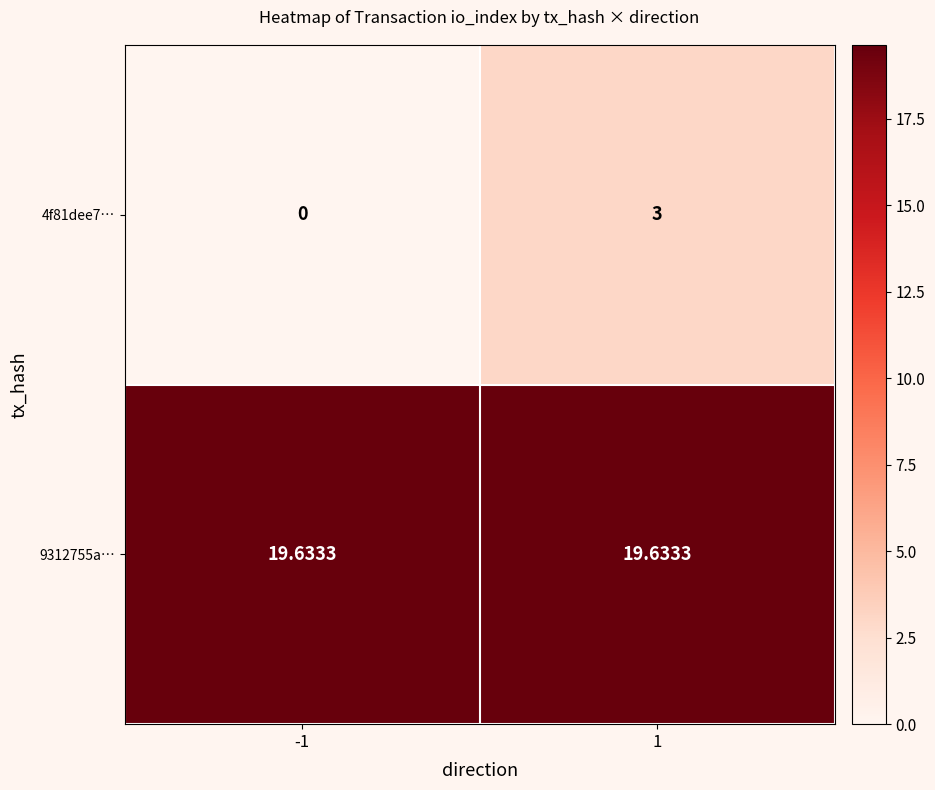

Is the value of 9312755a… at 1 greater than the value of 4f81dee7… at 1?

Yes